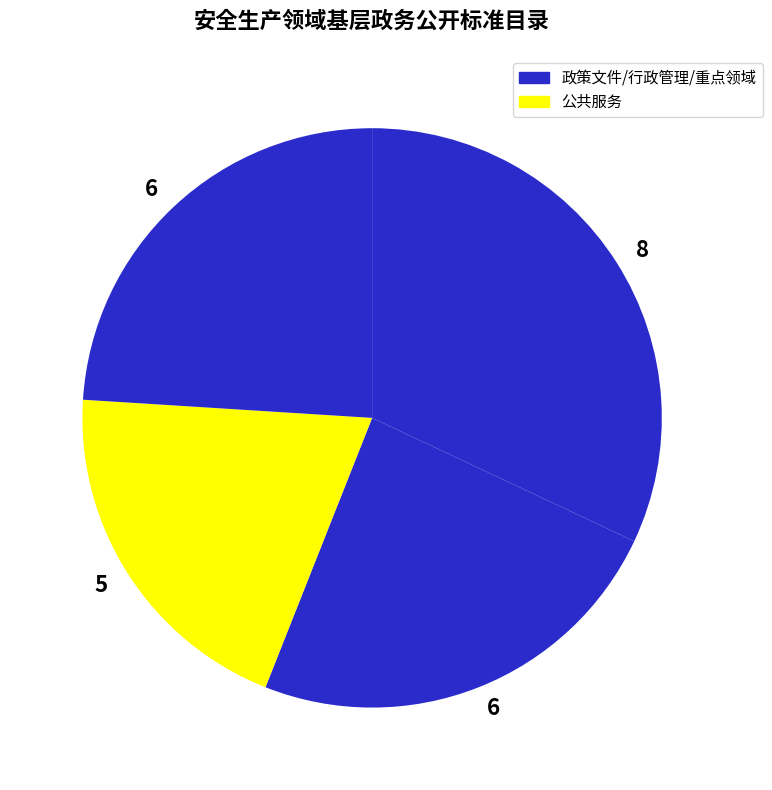

Count the number of slices in the pie.

4